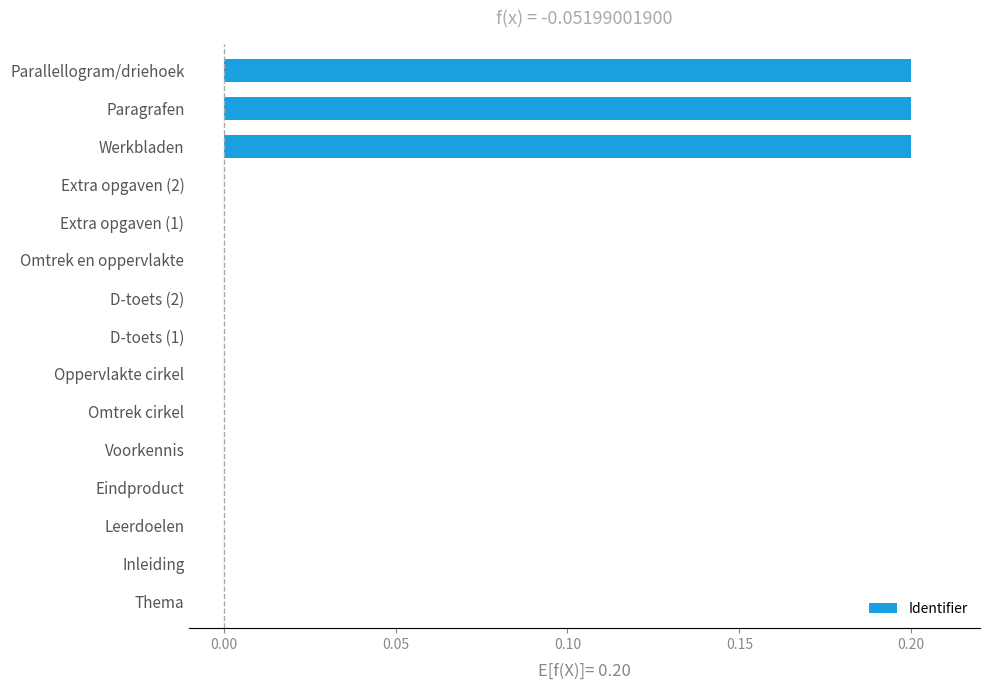

How many data points does each series have?

15